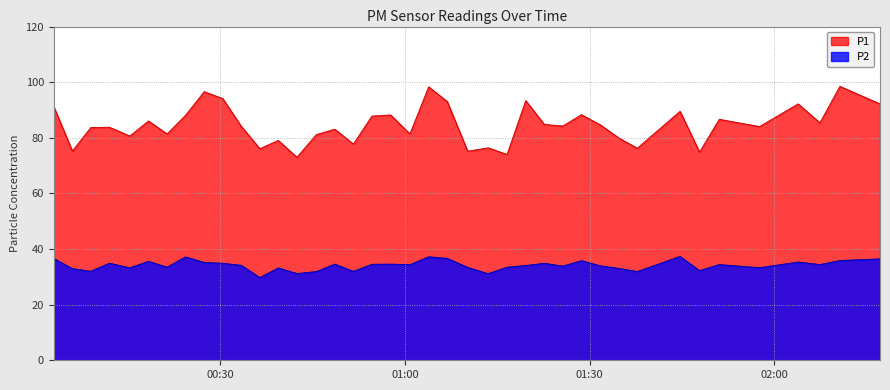

Between 2023-02-16T02:07:24 and 2023-02-16T01:22:38, which is larger?

2023-02-16T02:07:24